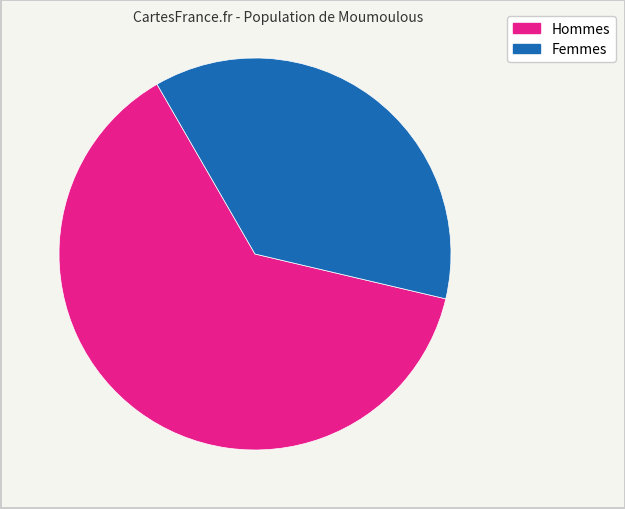

To the nearest percent, what is the difference between the largest and smallest slice percentages?

26%